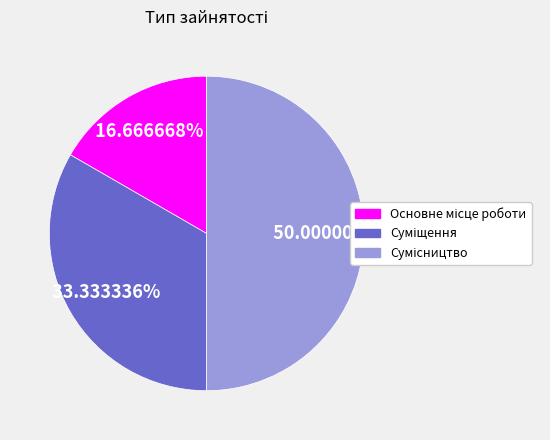

To the nearest percent, what portion does Сумісництво represent?

50%